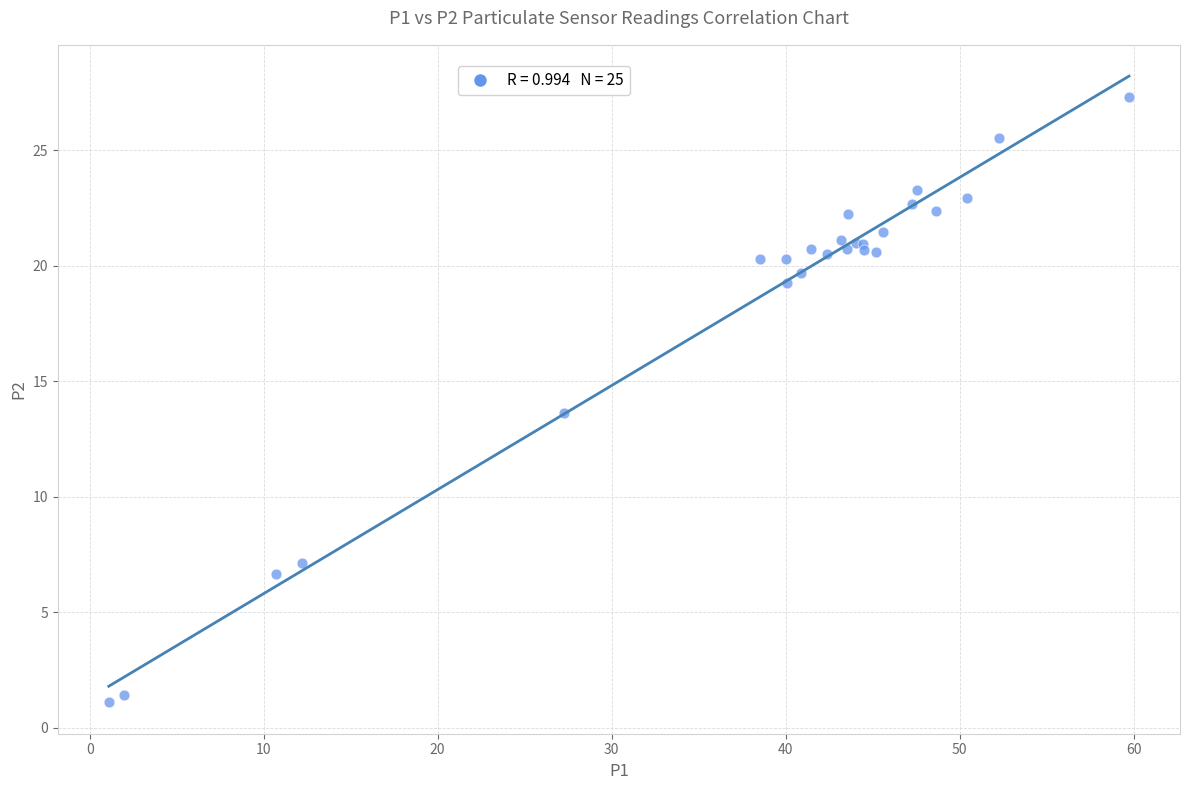

What Y value in the scatter plot is closest to 14?

13.6